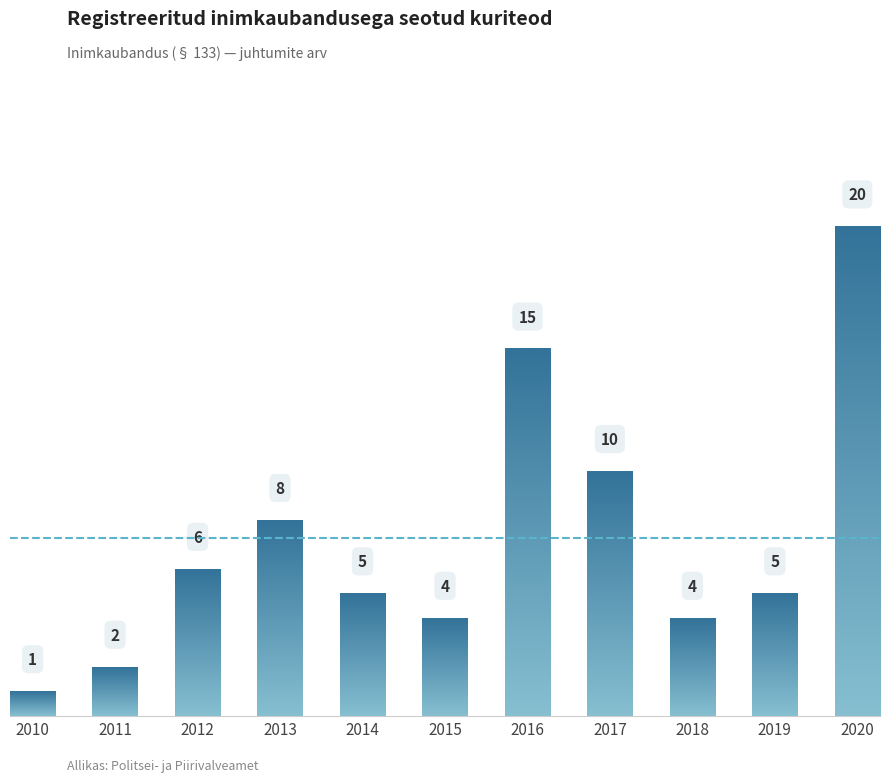

Between 2011 and 2017, which is larger?

2017